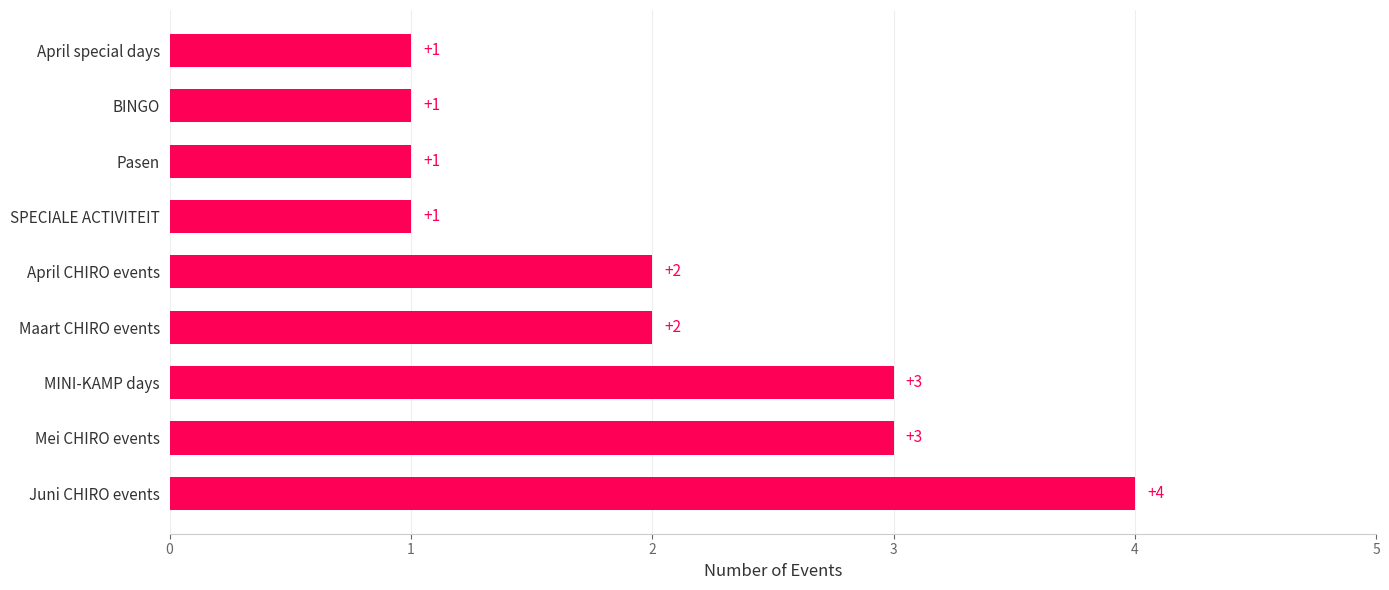

Reading bottom to top, list all the values displayed in this chart.

Juni CHIRO events=4	Mei CHIRO events=3	MINI-KAMP days=3	Maart CHIRO events=2	April CHIRO events=2	SPECIALE ACTIVITEIT=1	Pasen=1	BINGO=1	April special days=1